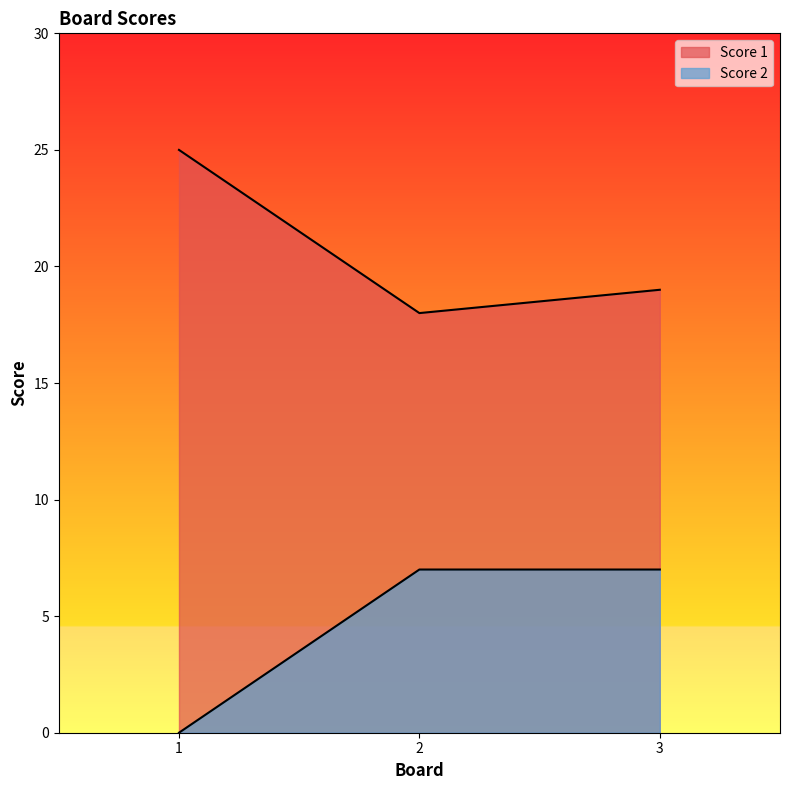

Which category has the lowest value across all series?

1